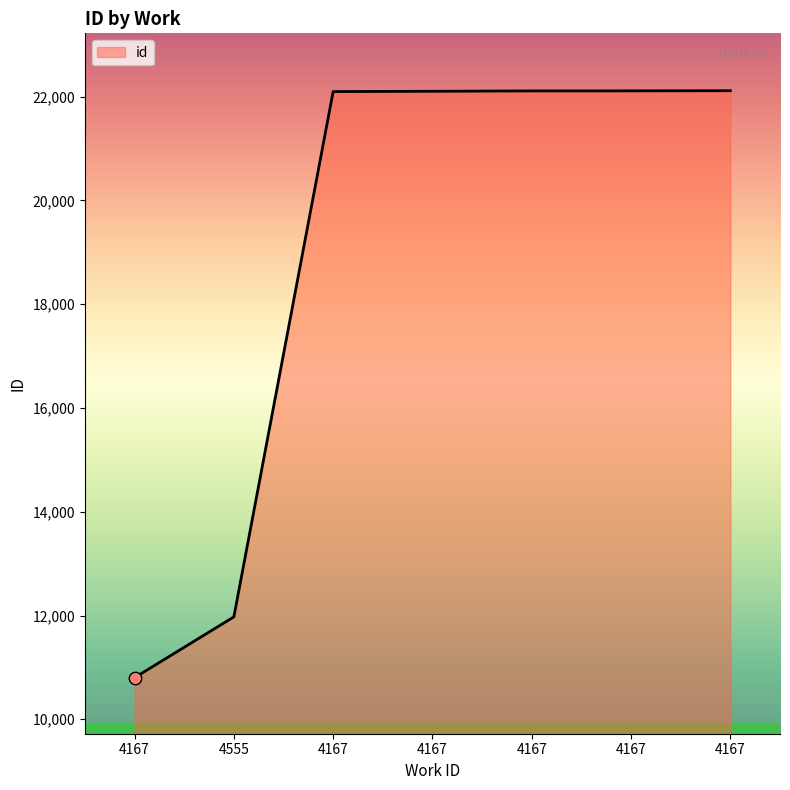

Which has a higher value, 4167 or 4167?

4167